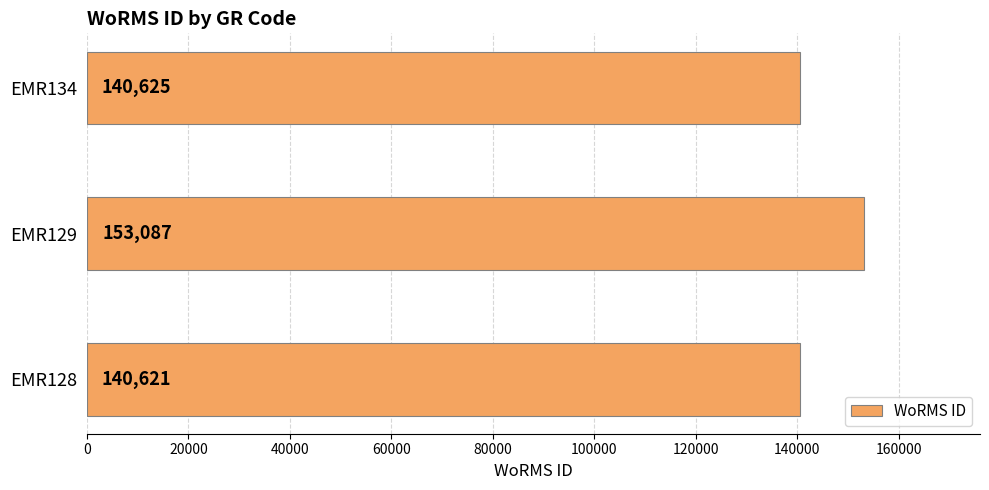

How many distinct data groups are displayed?

1